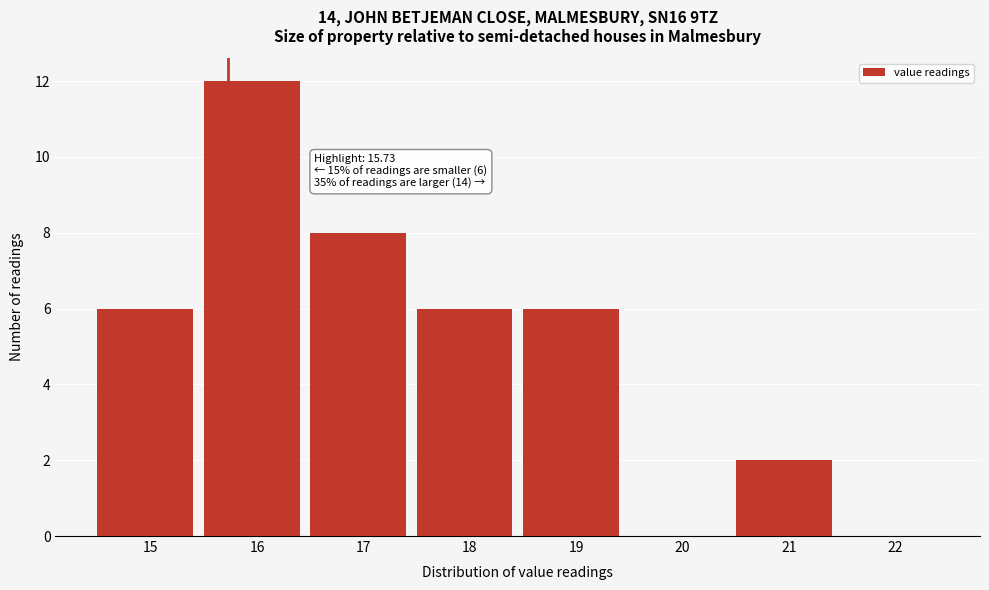

Over which range of the x-axis is the bar tallest?

15.5 to 16.5